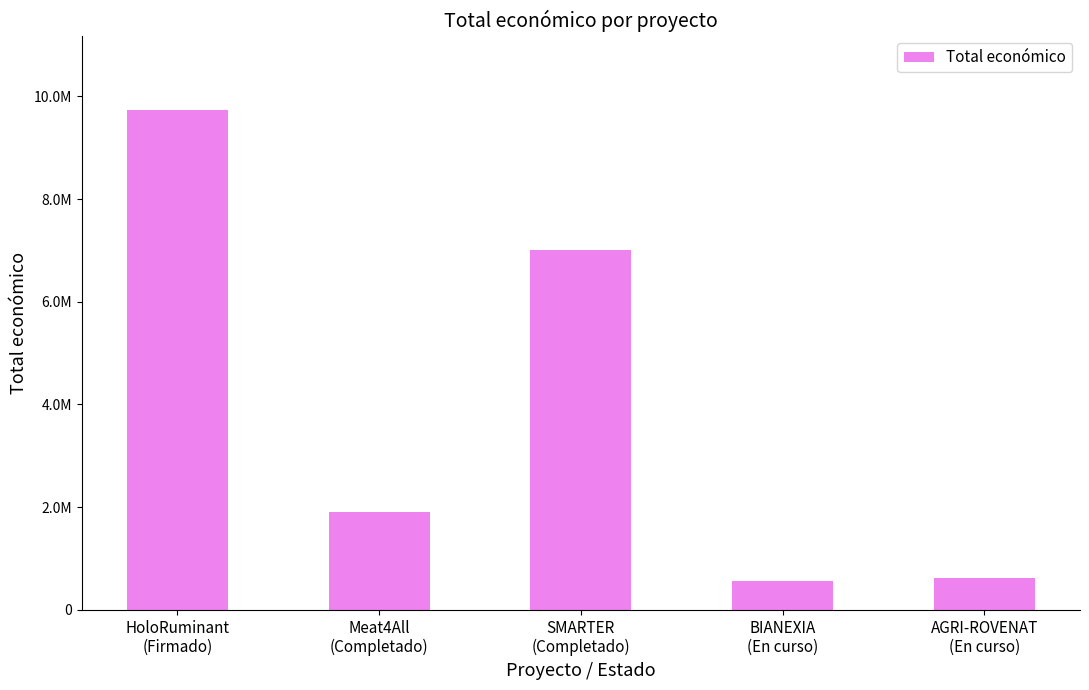

At which category does the chart reach its peak across all series?

HoloRuminant
(Firmado)